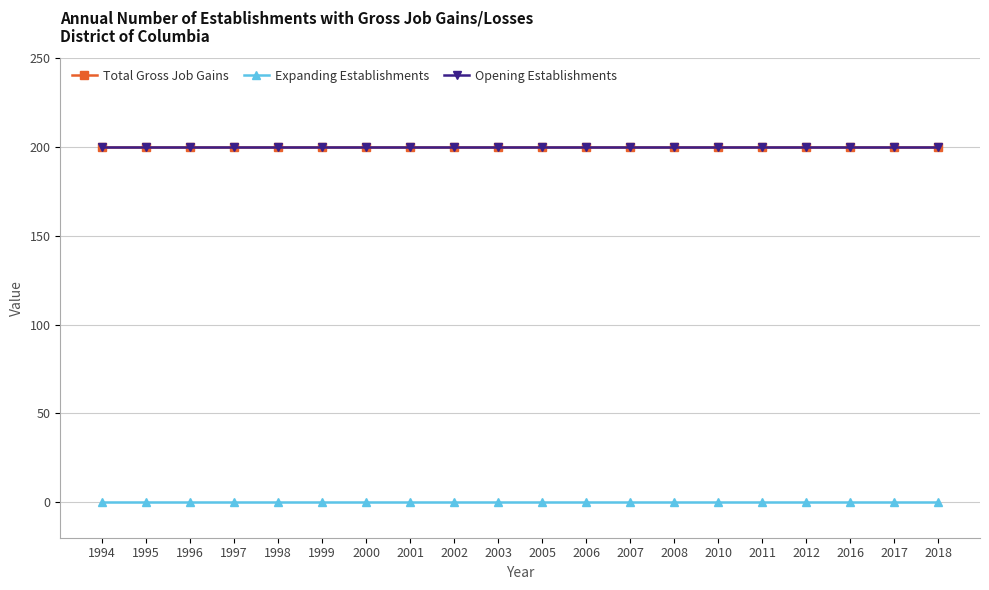

The value of Total Gross Job Gains at 2001 is 319. True or false?

False